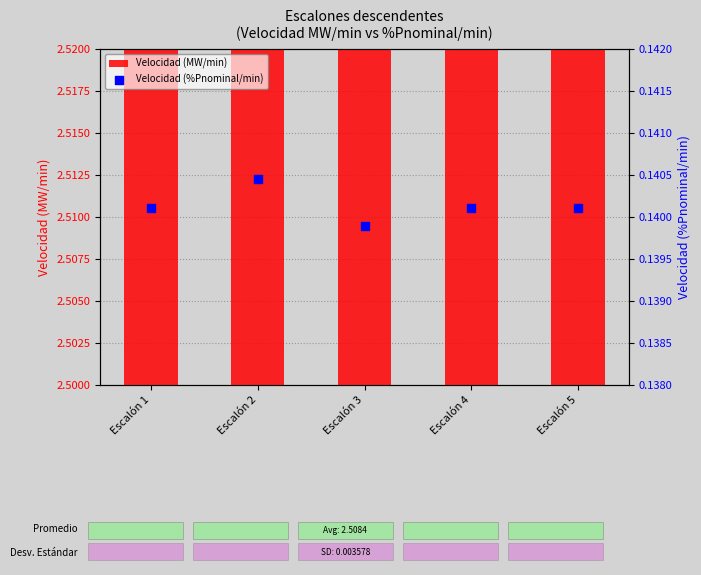

Which series contains the highest Y value?

Velocidad (MW/min)